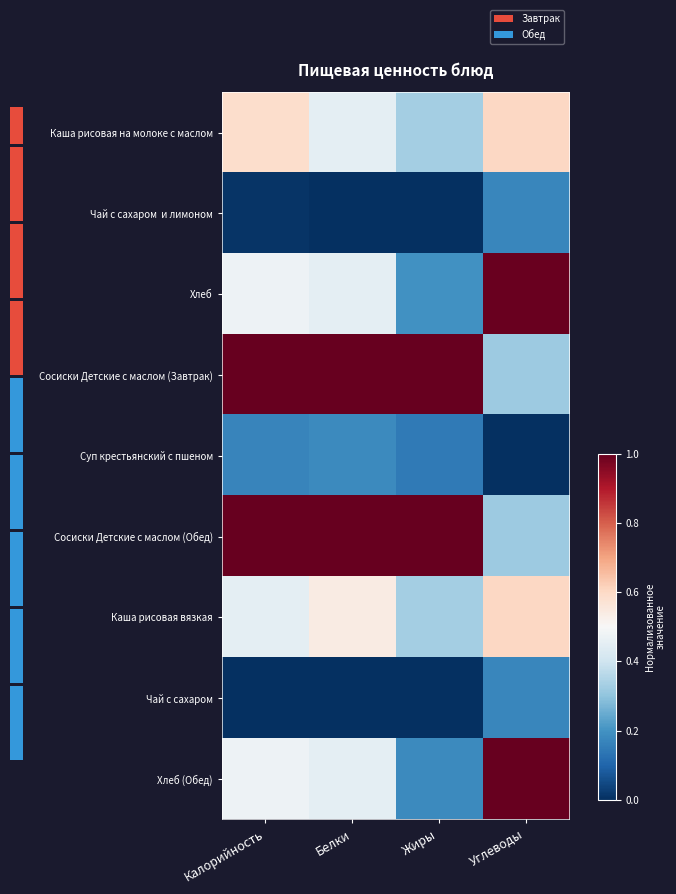

At which category is the sum across all series the highest?

Углеводы